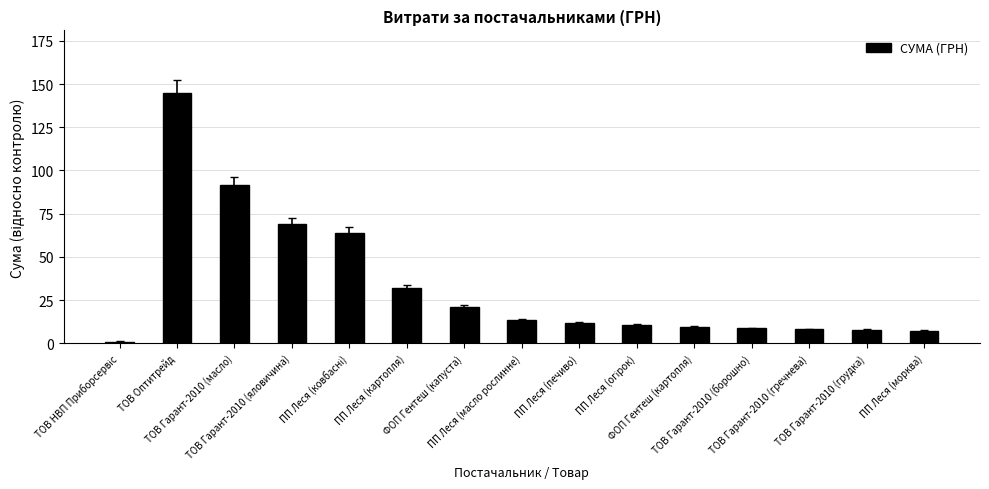

What is the sum of all values?

500.7